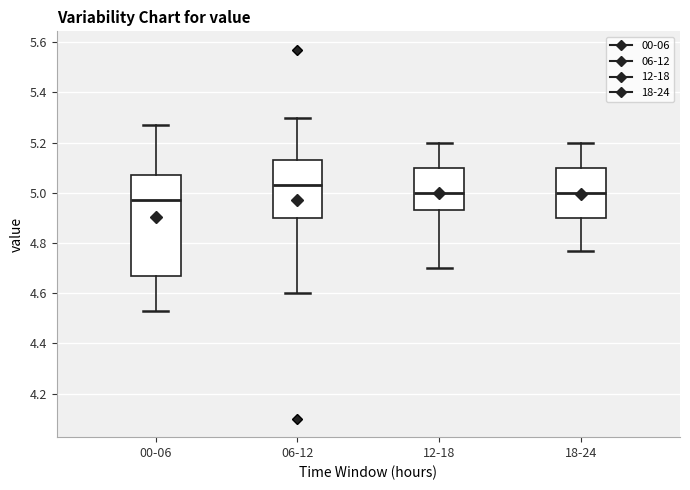

Which box is the tallest, from its lower edge to its upper edge?

00-06